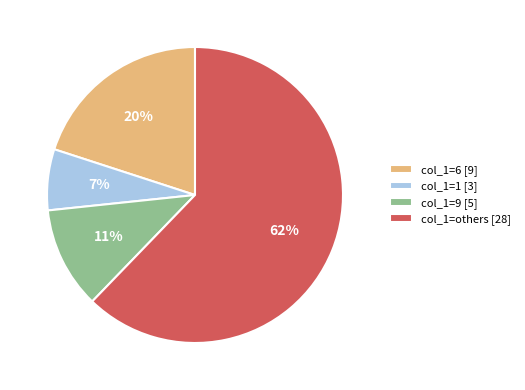

Which category has the smallest portion of the pie?

col_1=1 [3]